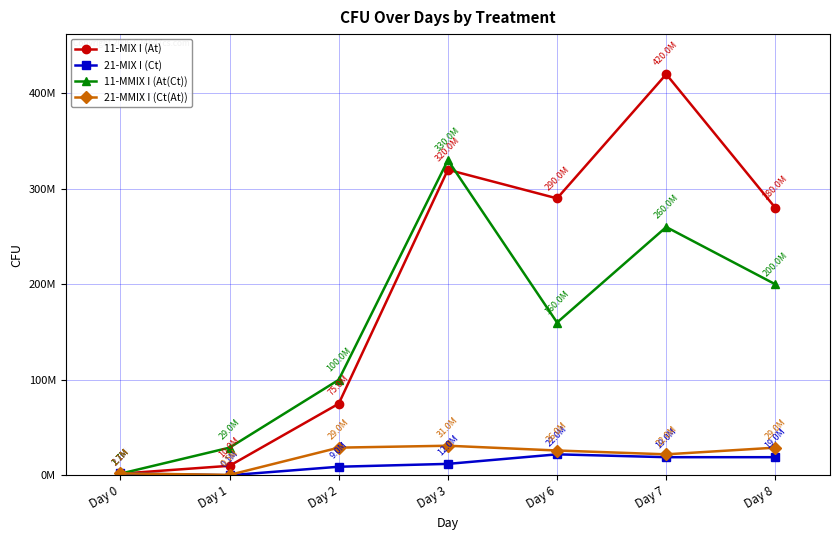

What is the lowest value of the 11-MIX I (At) series?

1733333.3